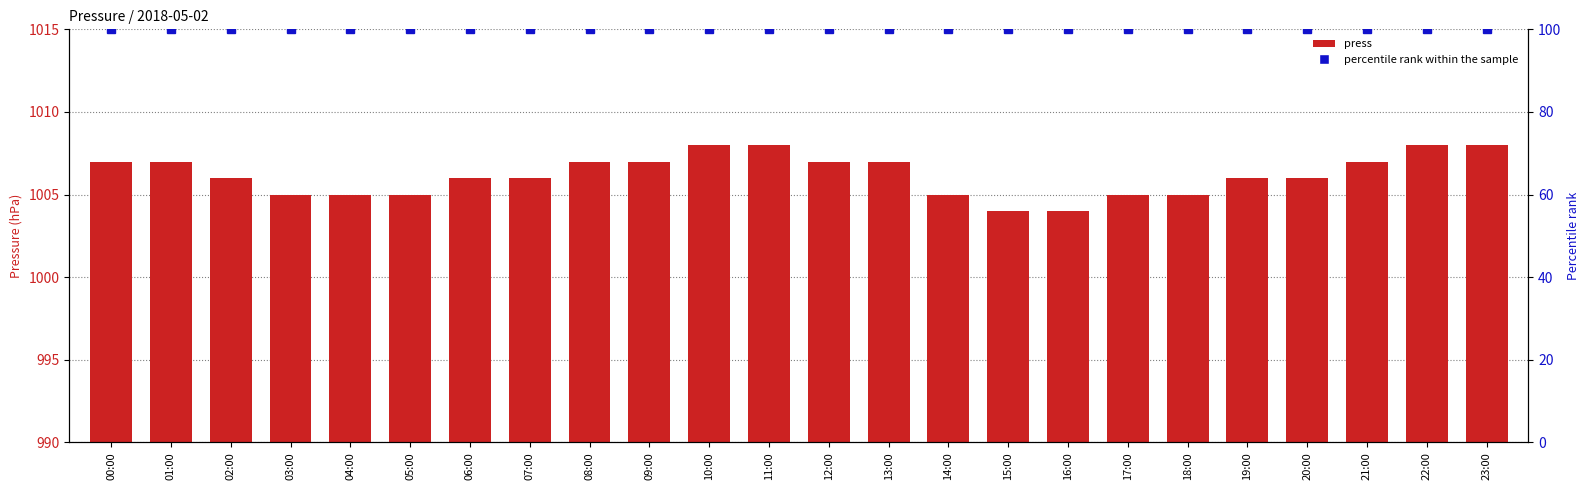

What are all the series names shown in the legend?

press, percentile rank within the sample